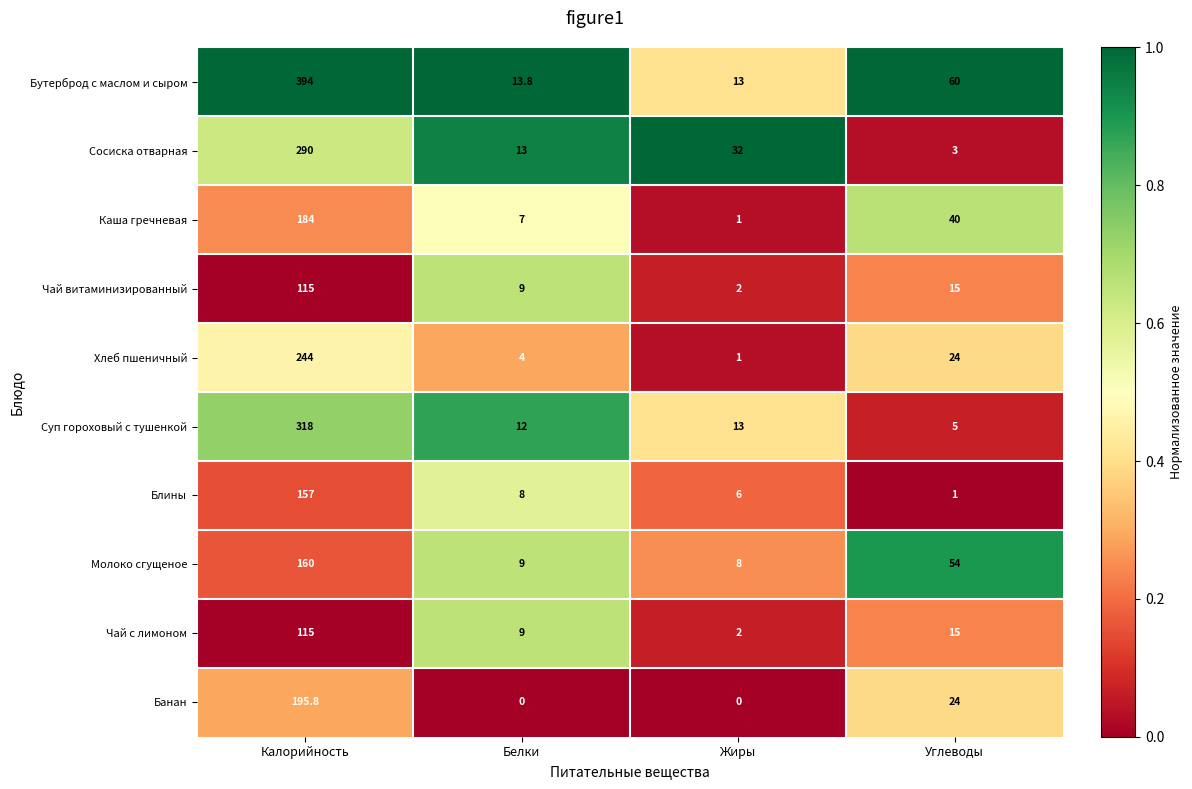

Which series changed the most between Белки and Жиры?

Сосиска отварная